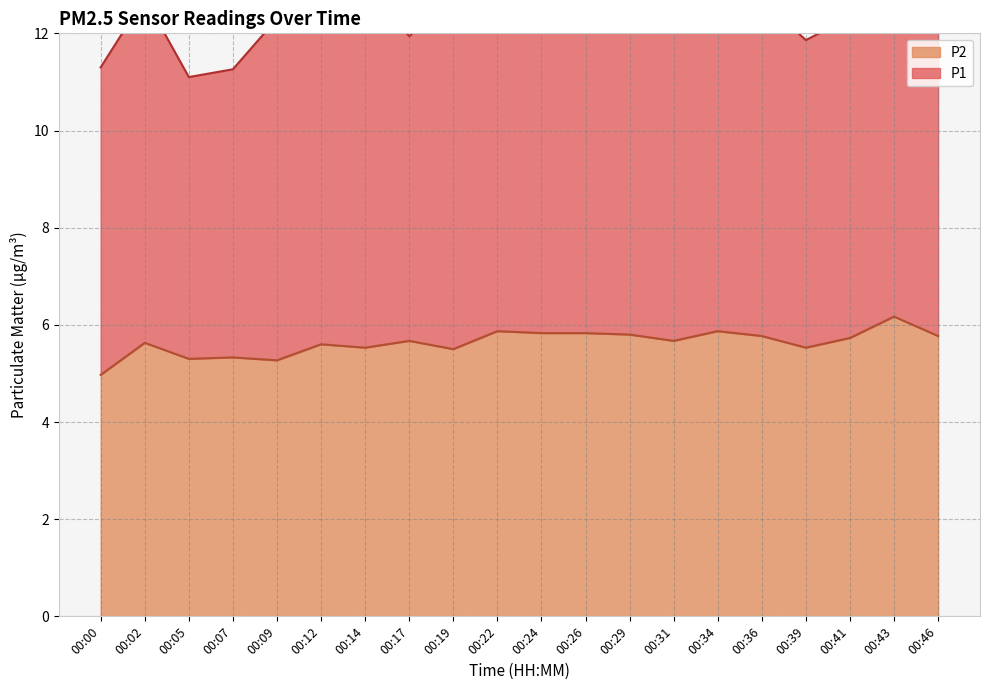

How many values are below 5?

1